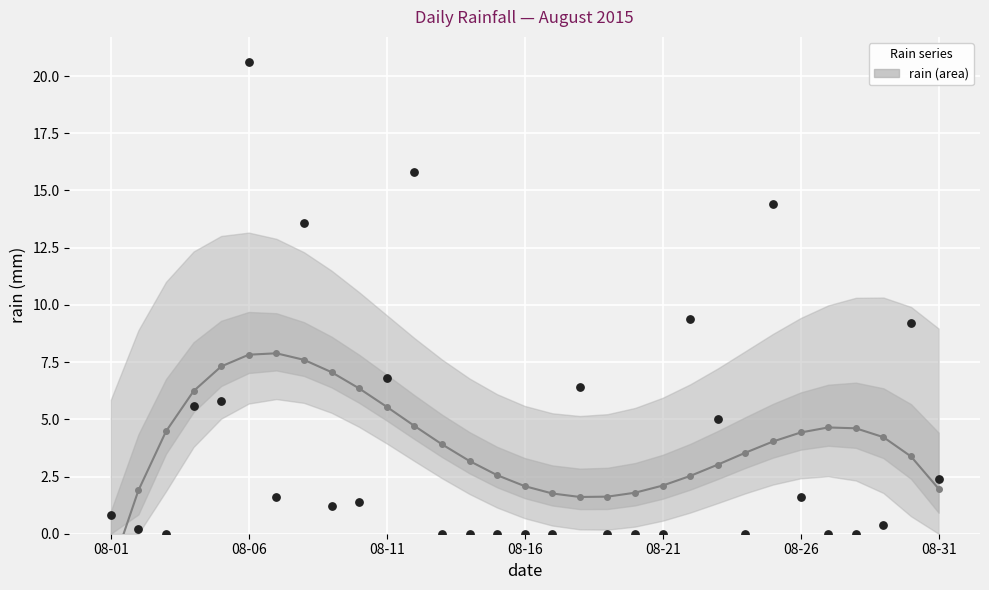

Which has a higher value, 2015-08-31 or 2015-08-04?

2015-08-04